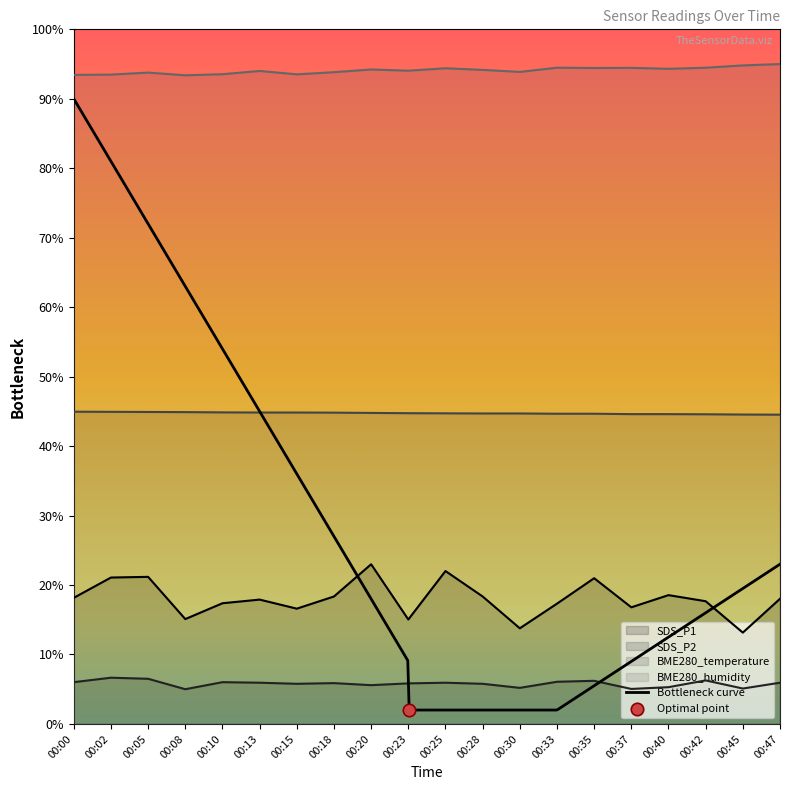

What is the total value across all series at 00:25?

167.1